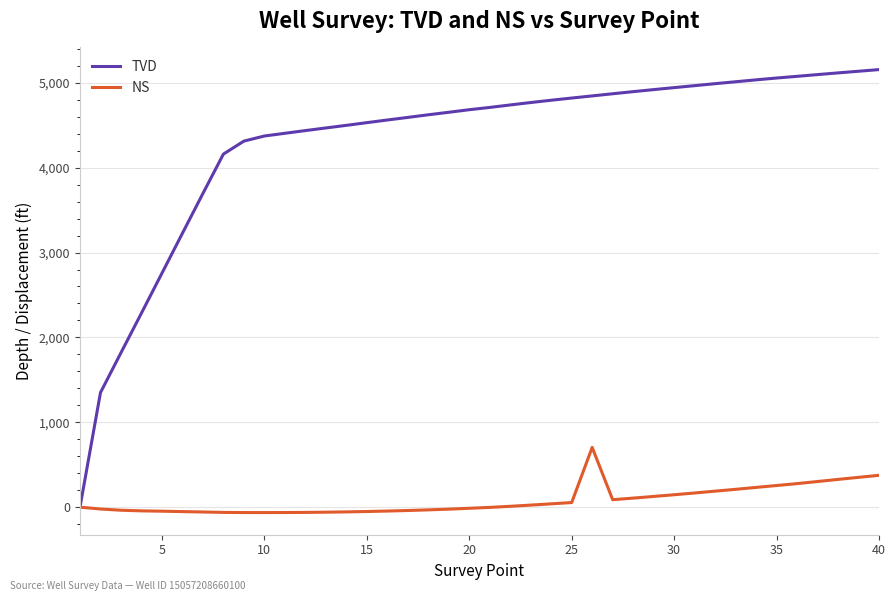

What is the highest value of the NS series?

704.0